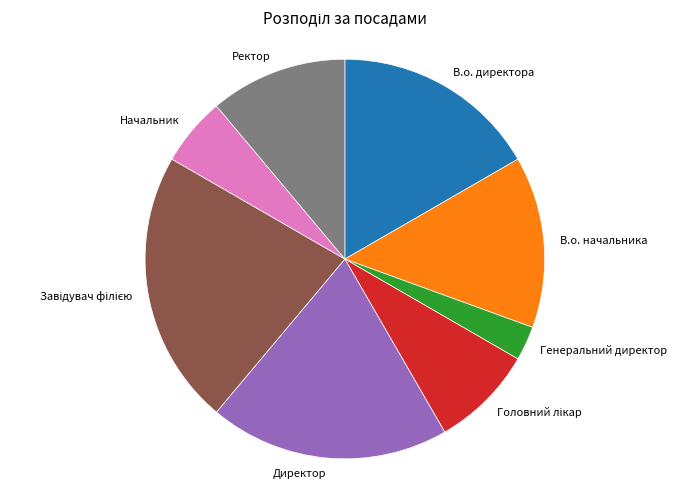

Which has a higher value, Начальник or Ректор?

Ректор